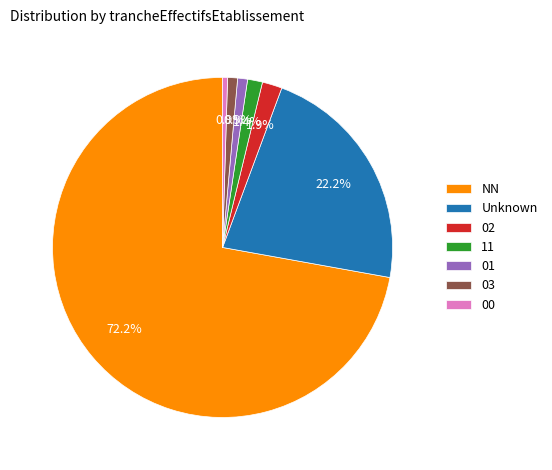

Which has a higher value, NN or 00?

NN